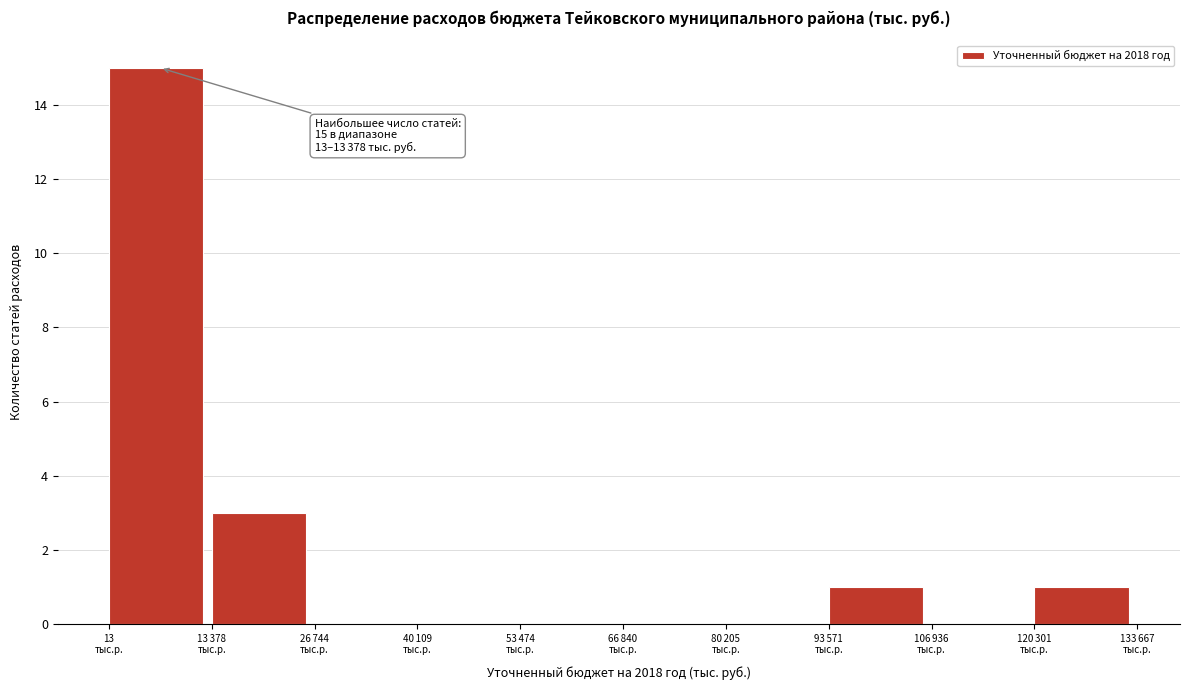

What is the greatest value displayed?

15